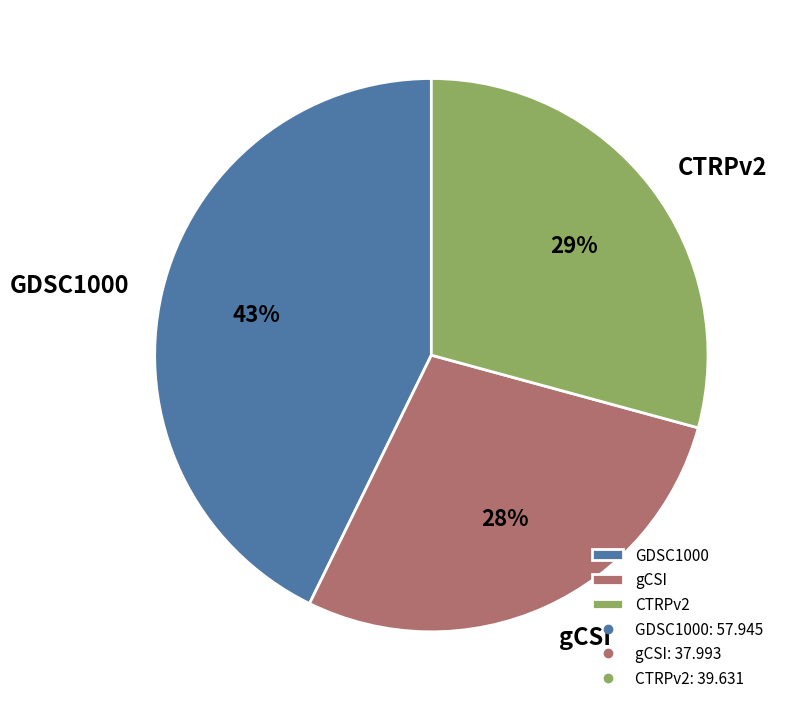

True or false: GDSC1000 accounts for 43% of the total.

True